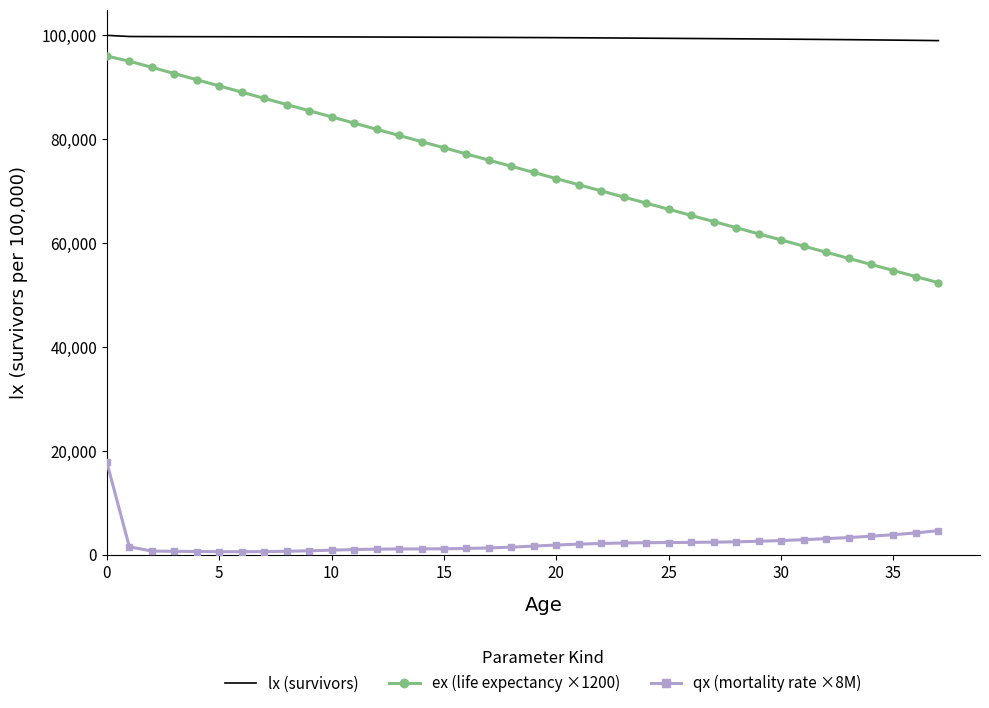

Which series has the largest total across all categories?

lx (survivors)